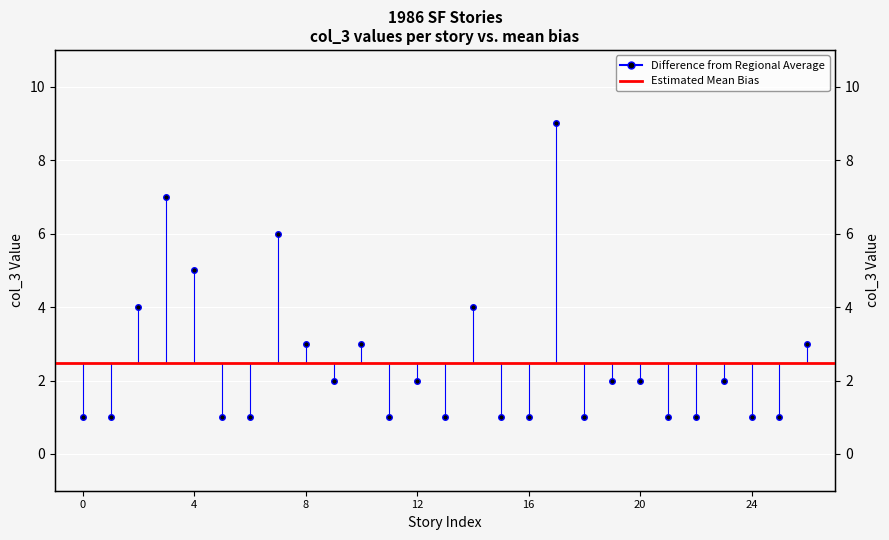

Reading right to left, list all the values displayed in this chart.

3	1	1	2	1	1	2	2	1	9	1	1	4	1	2	1	3	2	3	6	1	1	5	7	4	1	1